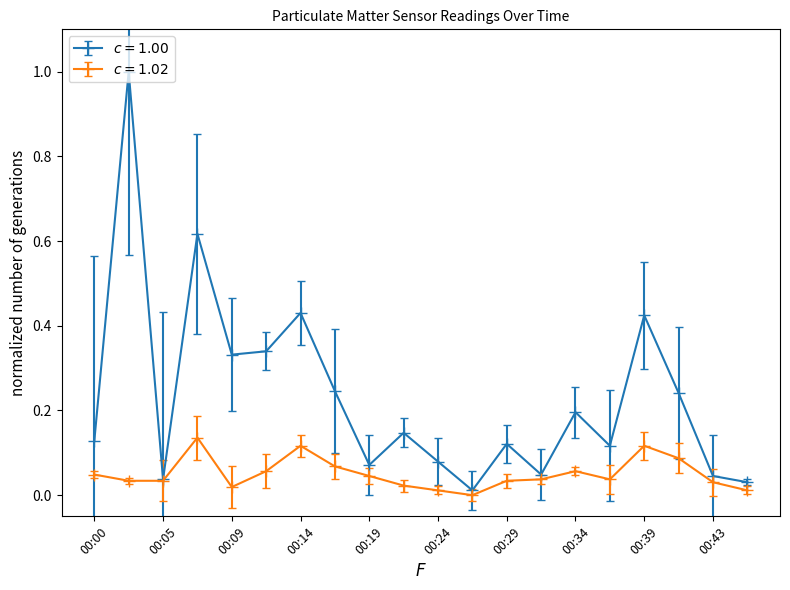

Which label corresponds to the smallest value in the chart?

00:26